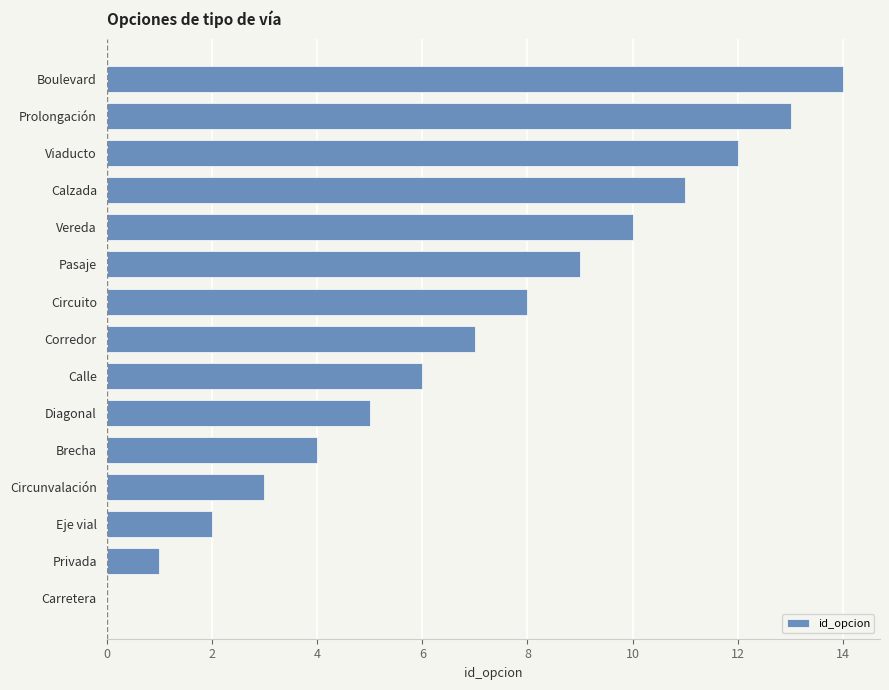

True or false: the data shows 13 at Prolongación.

True